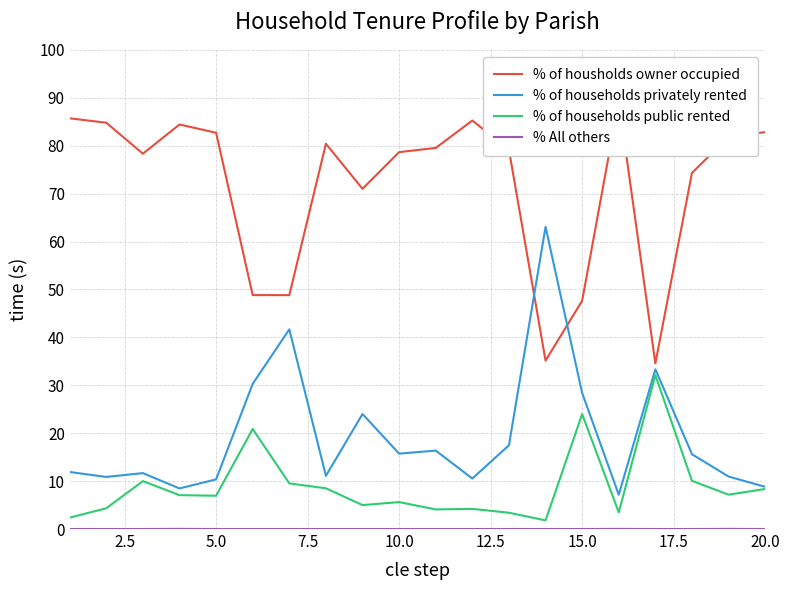

What is the value of the % of households public rented point at the 7th from the left?

9.5